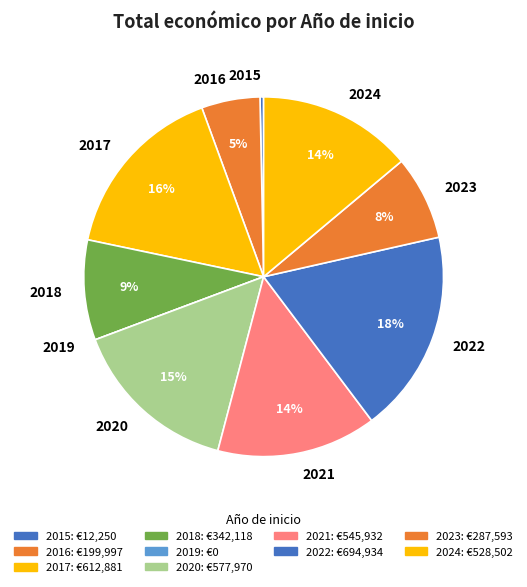

Combined, do 2015 and 2017 account for over 50%?

No